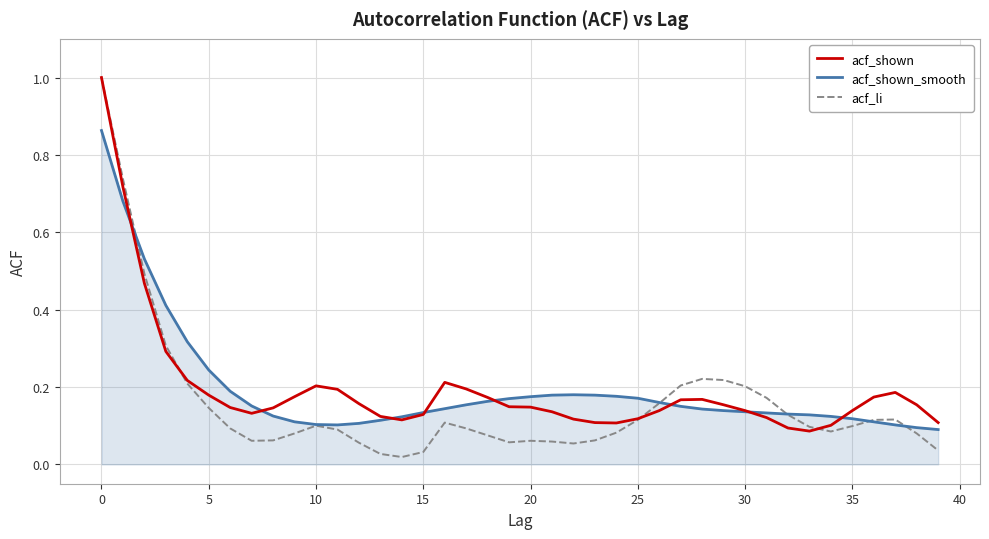

Which series has the largest range (max minus min)?

acf_li